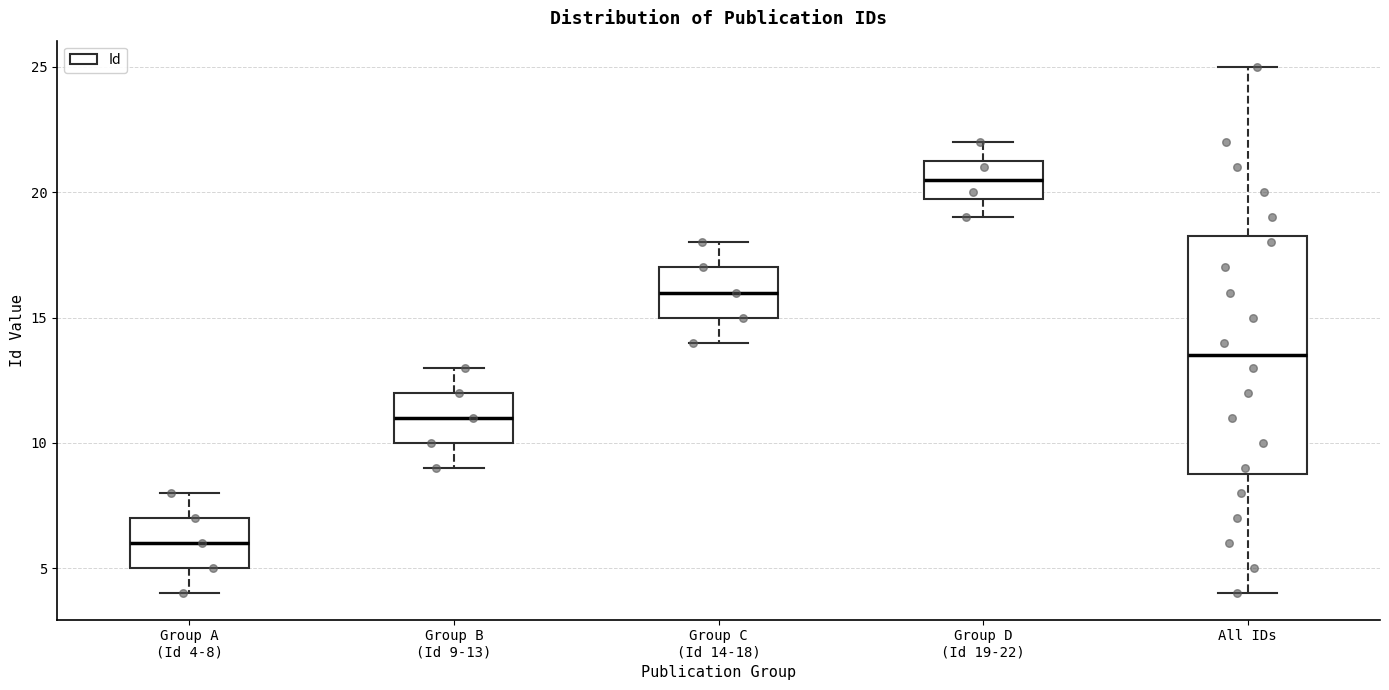

Where does the upper whisker of the box for Group A (Id 4-8) end on the y-axis? The values are not printed on the chart, so give them approximately, as read against the axis.

8.0